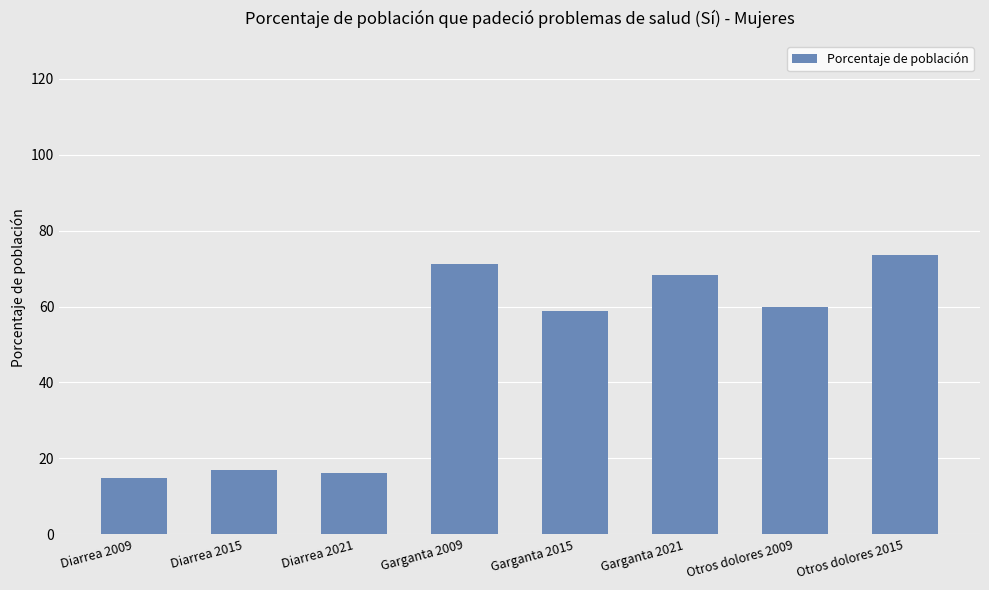

What is the label of the 8th bar from the right?

Diarrea 2009